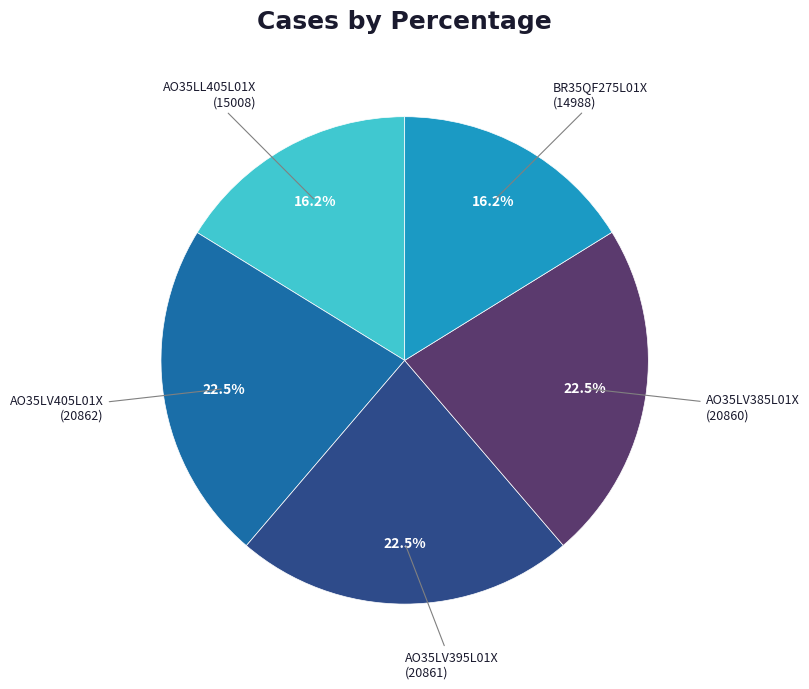

Is the sum of AO35LL405L01X (15008) and AO35LV385L01X (20860) greater than half?

No